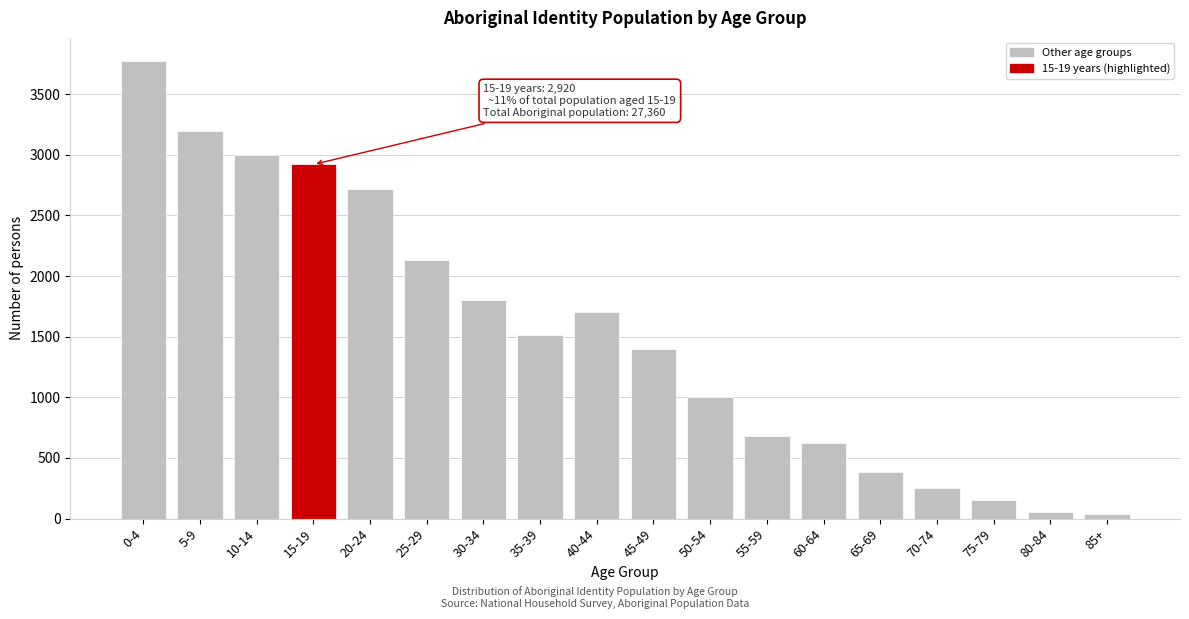

What is the difference between the second highest and second lowest values?

3140